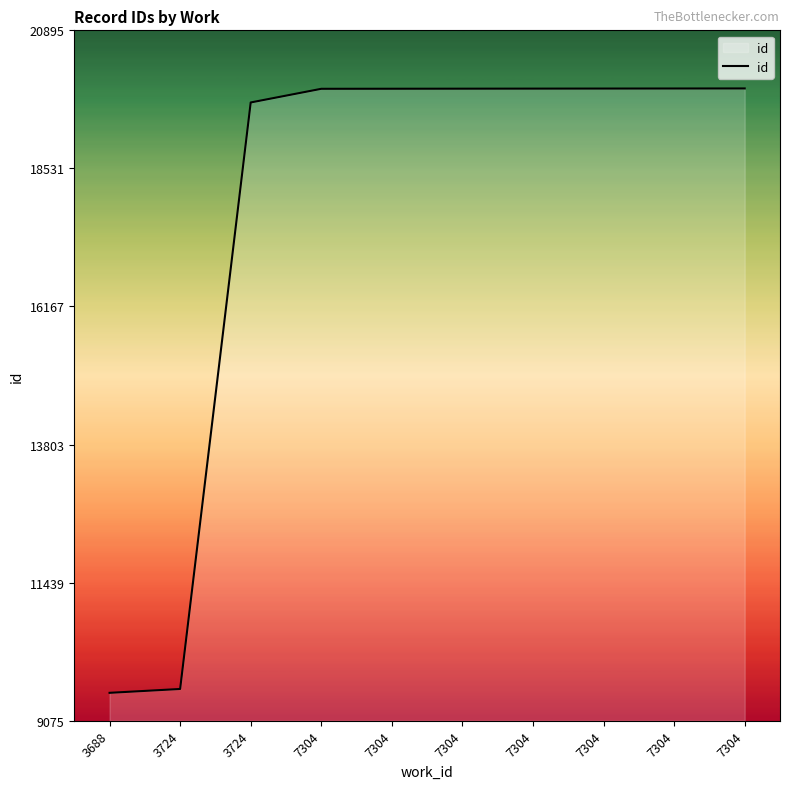

How many lines are shown in the chart?

1